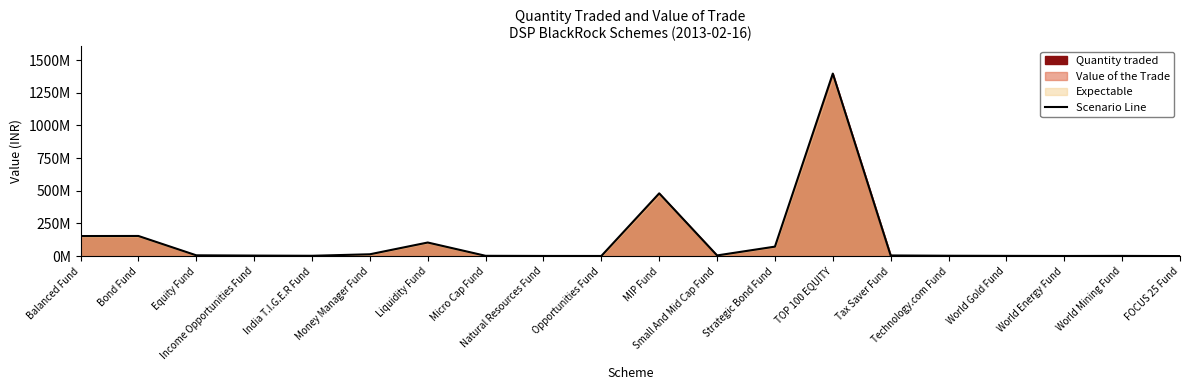

Reading left to right, extract all data points from this chart.

154000000	154500000	6600000	4500000	3000000	14500000	104500000	2800000	1700000	1500000	480600000	5700000	73000000	1396500000	5500000	3300000	2300000	1500000	2000000	800000